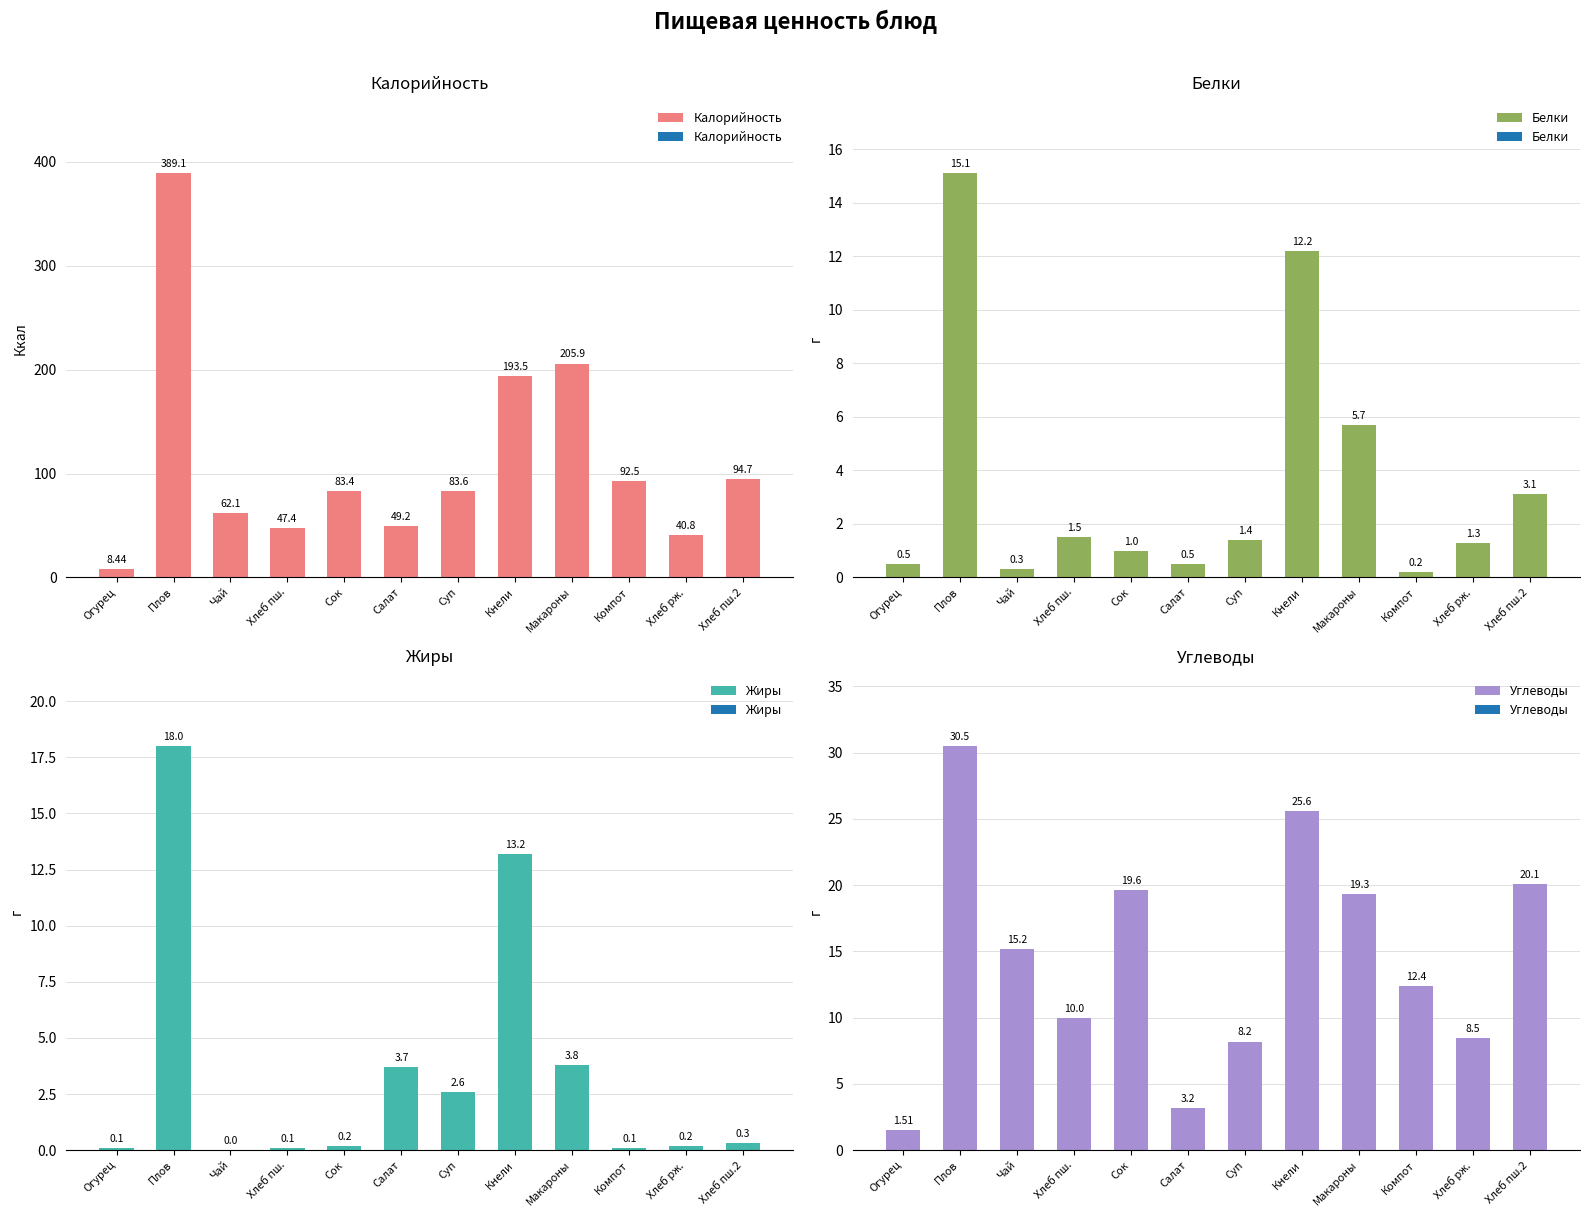

Which series changed the most between Хлеб пш. and Хлеб рж.?

Калорийность